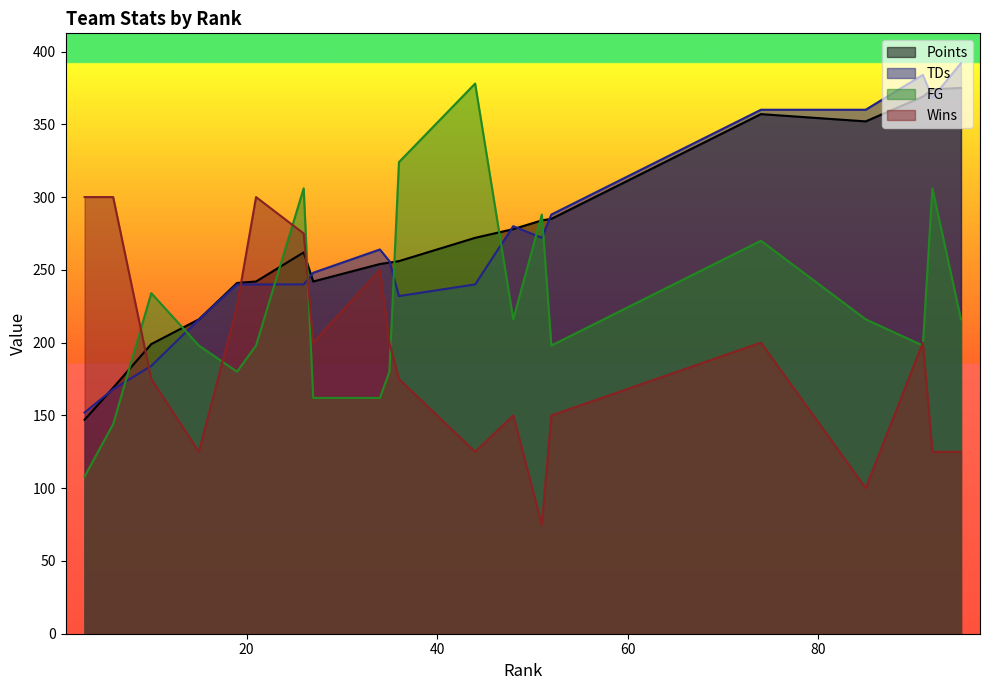

Which series has the widest spread of values?

FG